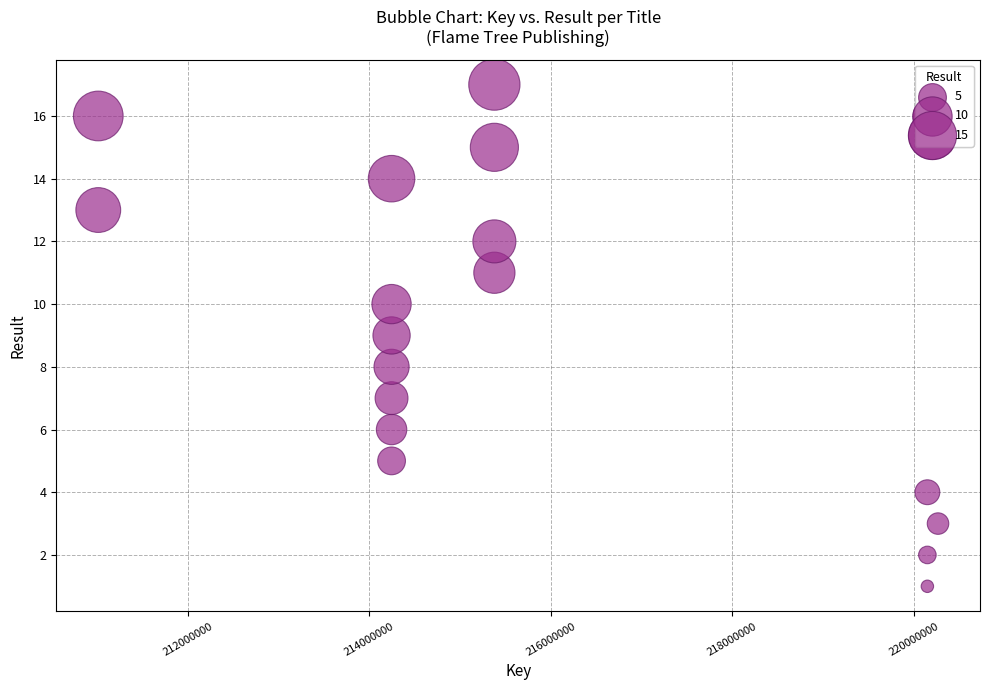

What is the range of Y values (max minus min)?

16